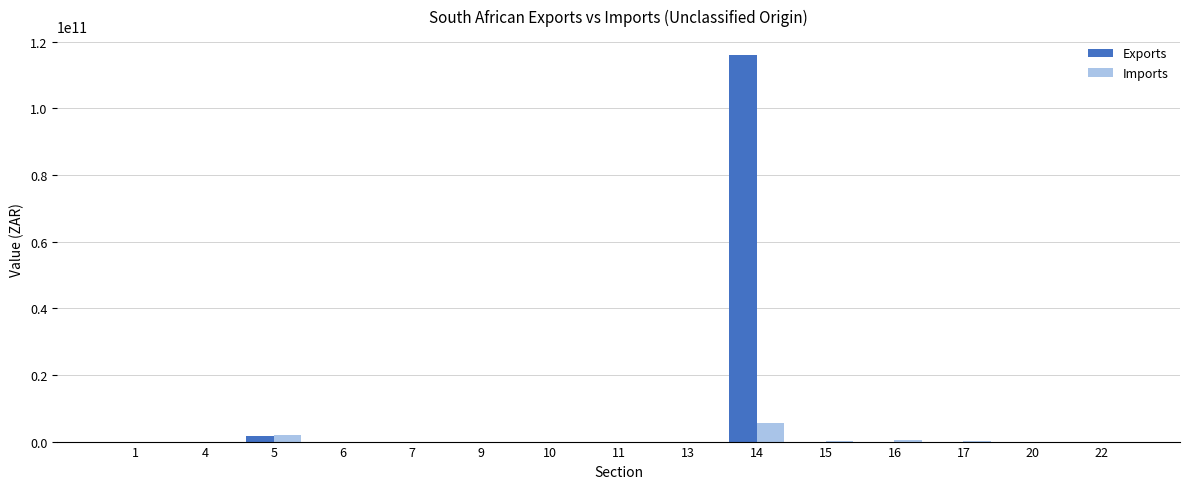

Which series changed the most between 6 and 14?

Exports